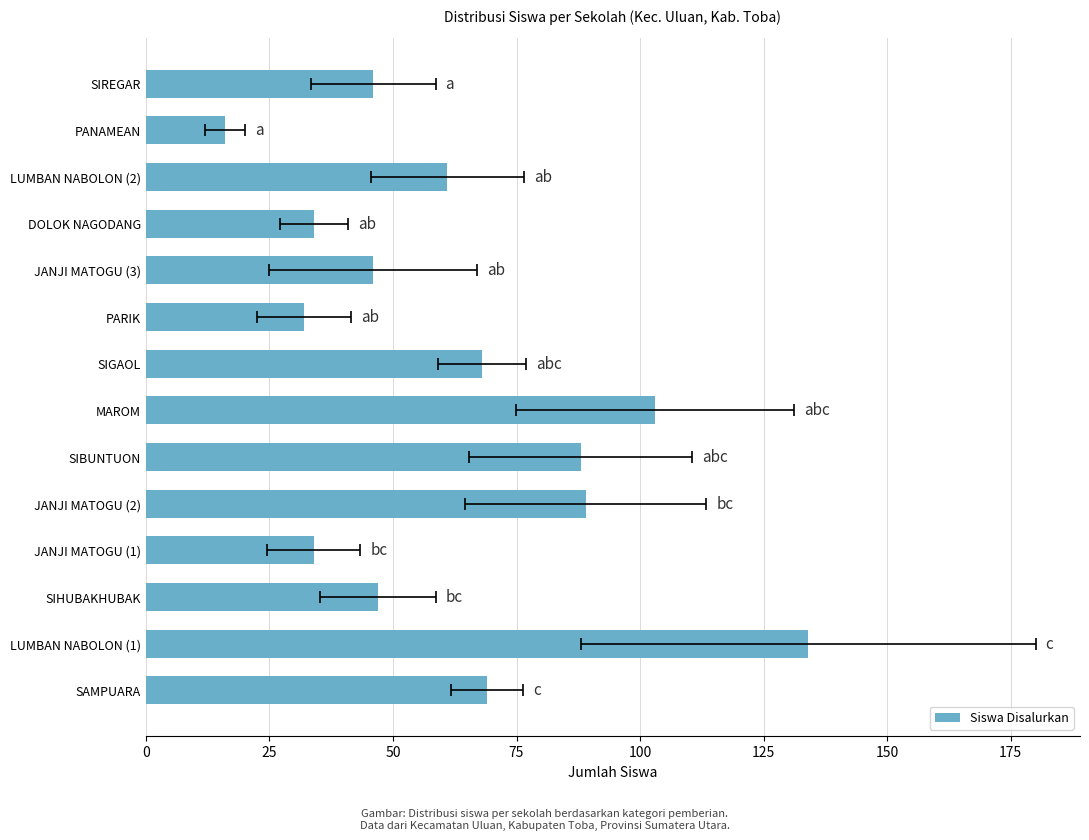

Which has a higher value, LUMBAN NABOLON (1) or SAMPUARA?

LUMBAN NABOLON (1)